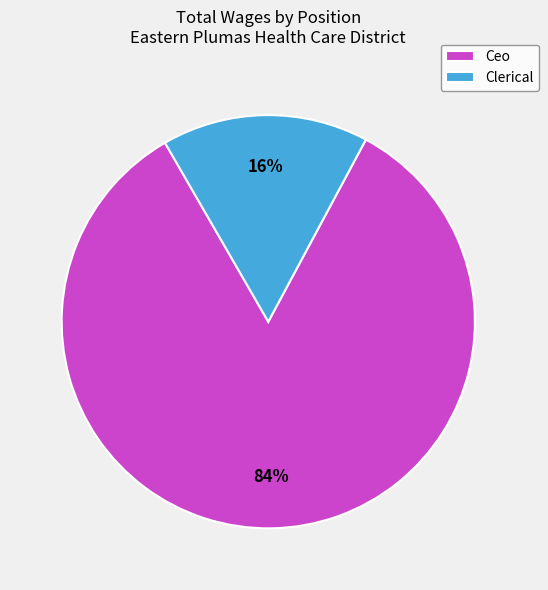

To the nearest percent, what percentage of the pie is Clerical?

16%